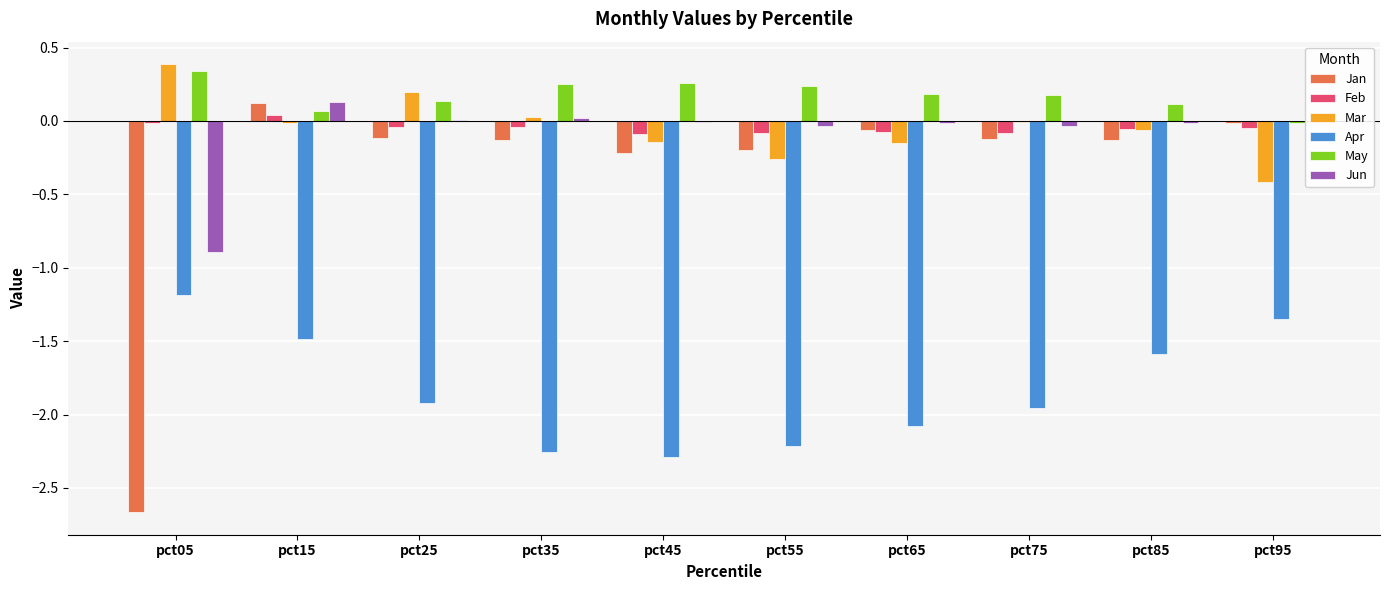

What is the sum of all Jan values?

-3.5